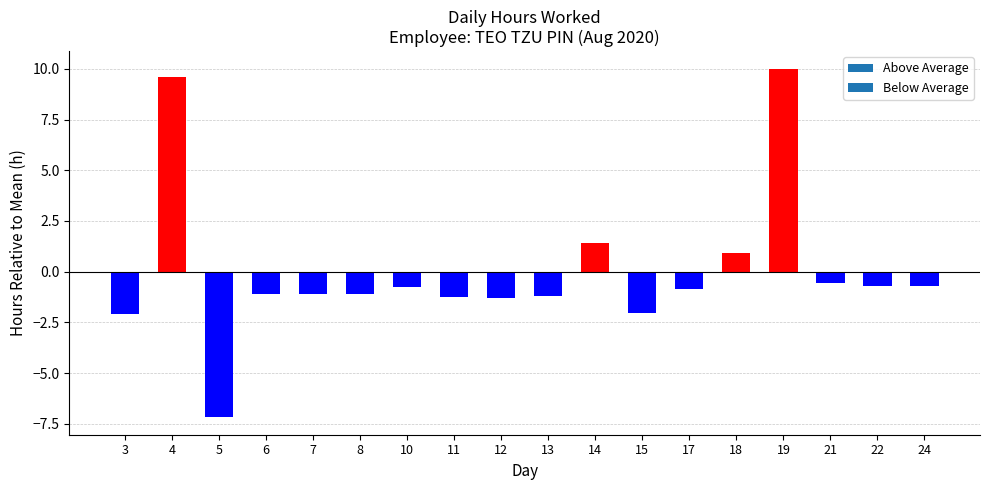

True or false: the data shows -1.1 at 7.

True